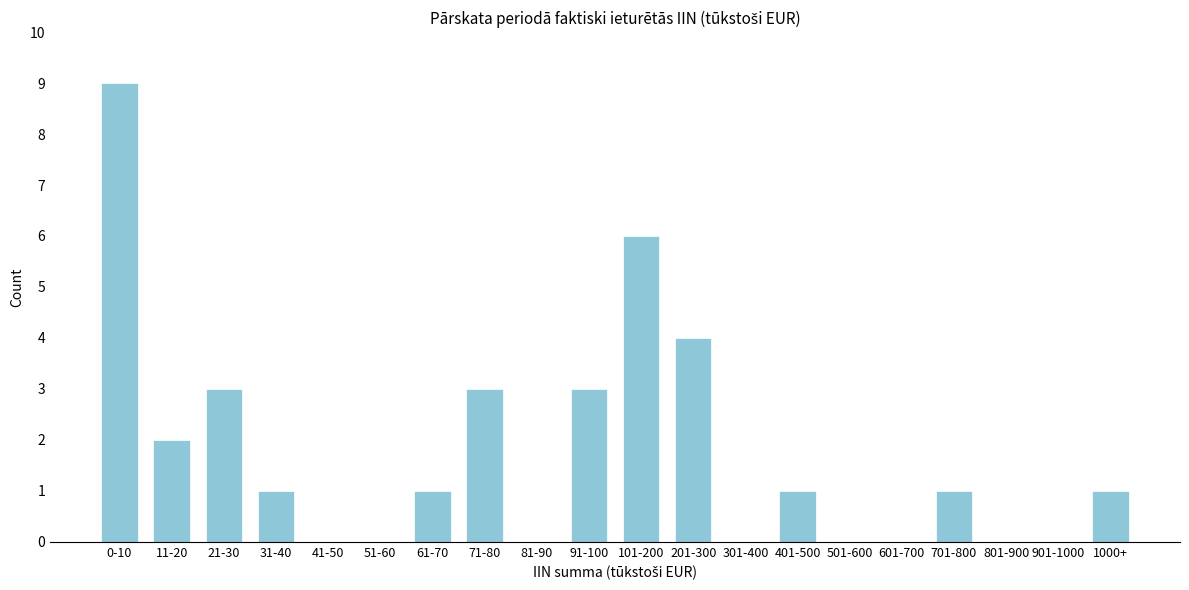

Reading left to right, what are all the values shown in this chart?

0-10=9	11-20=2	21-30=3	31-40=1	41-50=0	51-60=0	61-70=1	71-80=3	81-90=0	91-100=3	101-200=6	201-300=4	301-400=0	401-500=1	501-600=0	601-700=0	701-800=1	801-900=0	901-1000=0	1000+=1